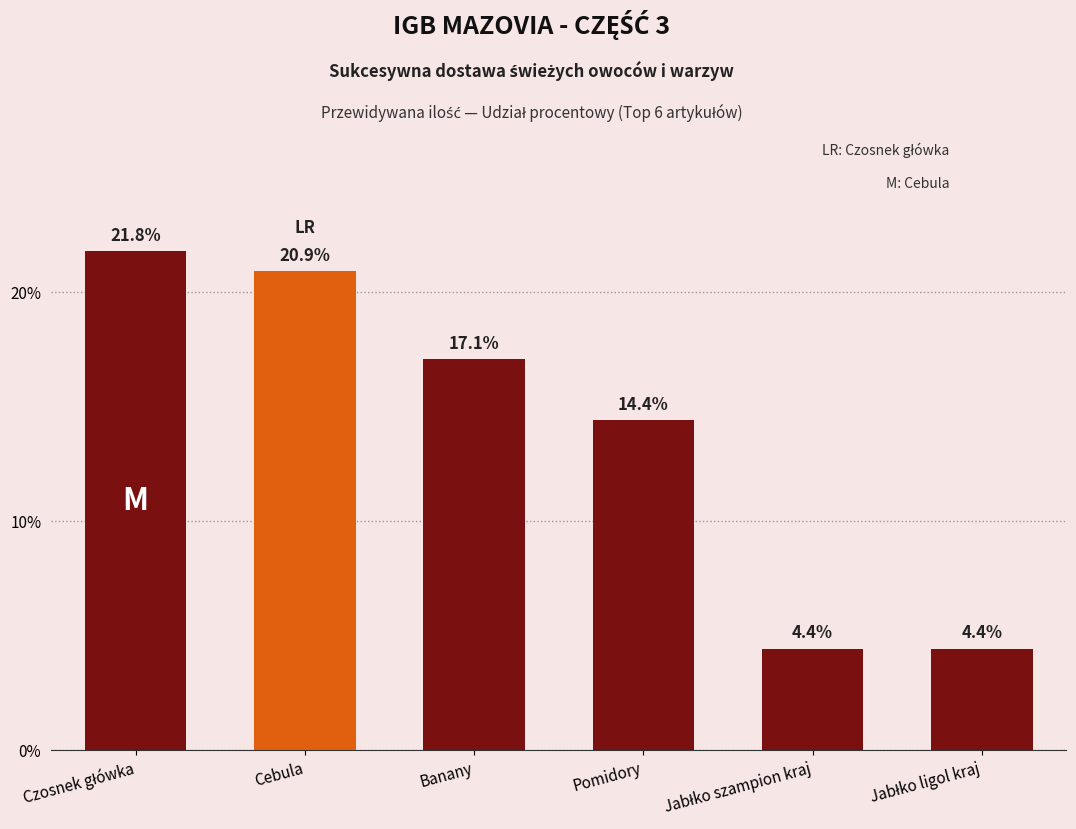

What is the difference between the second highest and minimum values?

16.5